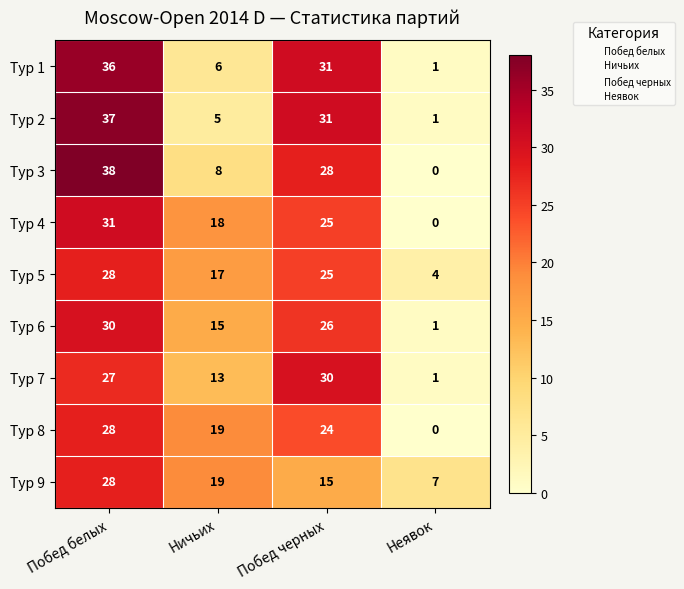

Where does the Тур 3 series first go above 28?

Побед белых